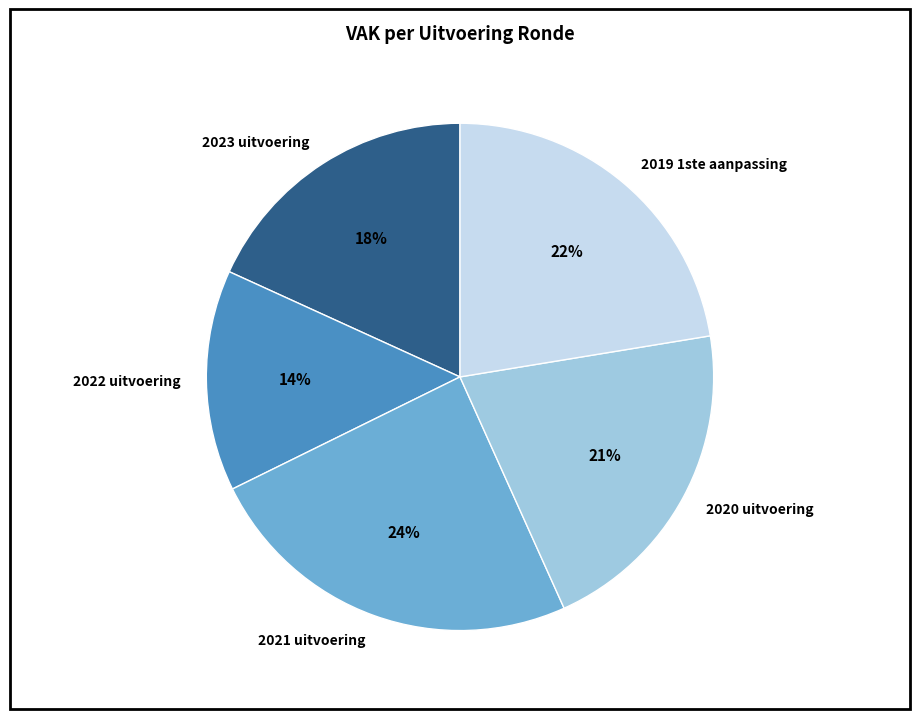

Which has a higher value, 2019 1ste aanpassing or 2021 uitvoering?

2021 uitvoering